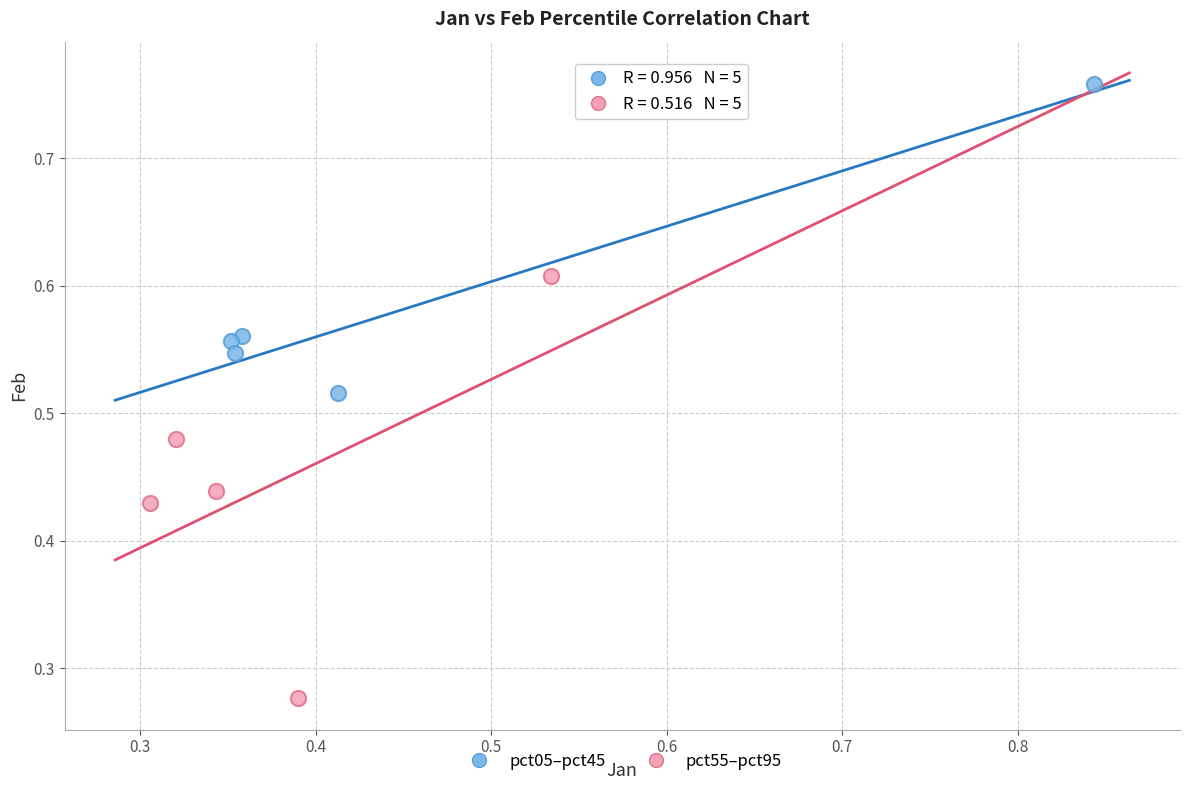

Which series contains the highest Y value?

pct05–pct45